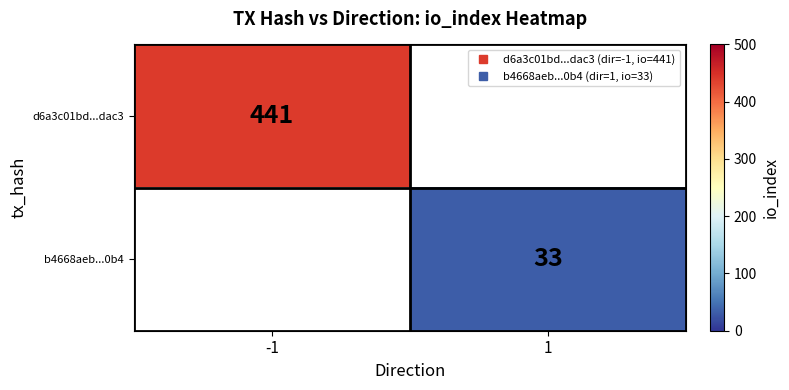

At which label does b4668aeb...0b4 reach its peak?

-1